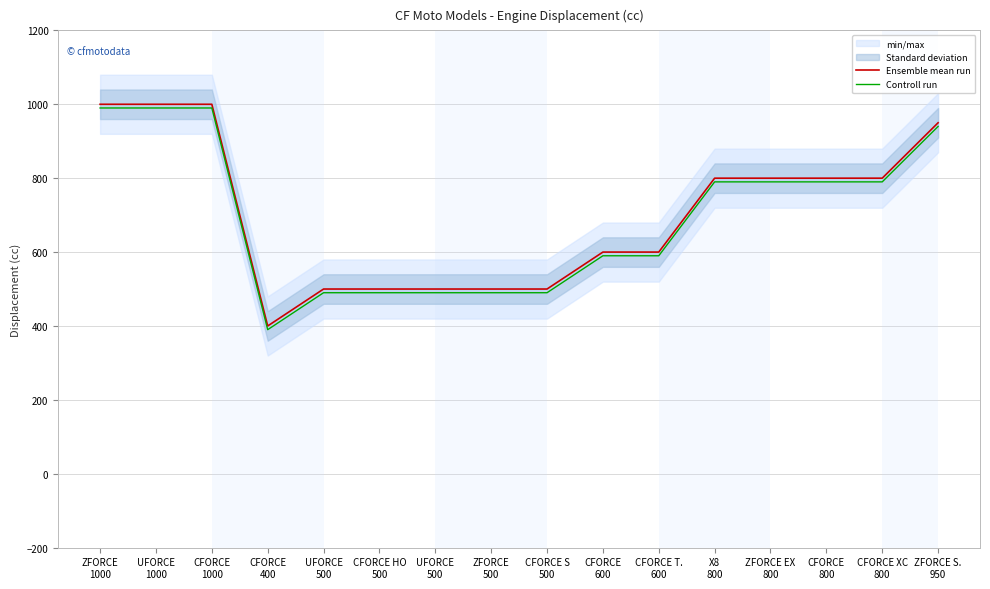

Rank the series at CFORCE T.
600 from lowest to highest value.

Controll run, Ensemble mean run